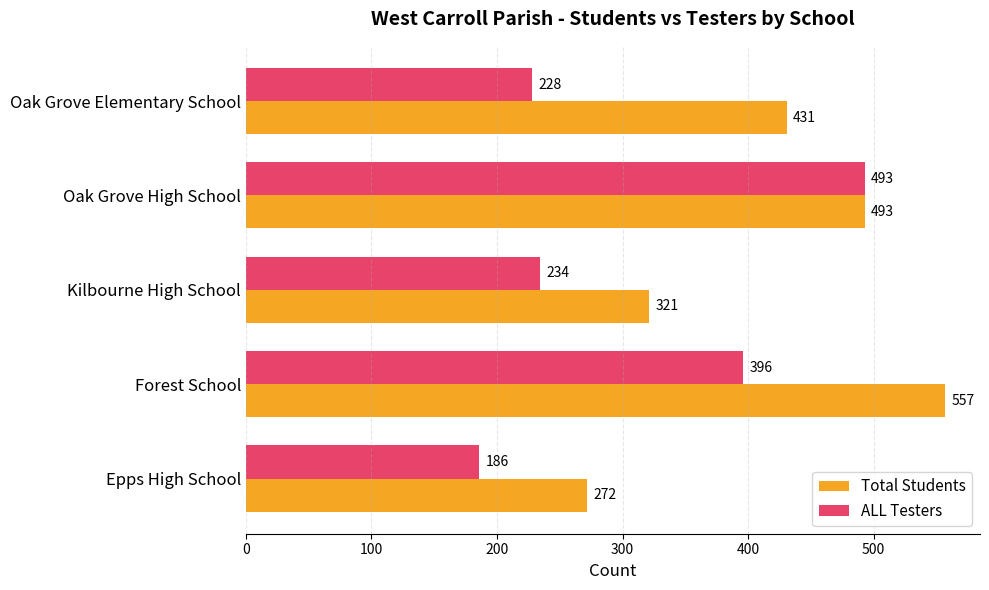

Which series changed the most between Epps High School and Kilbourne High School?

Total Students